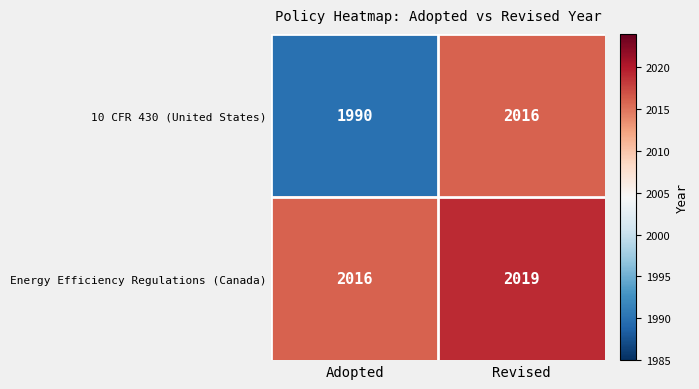

Which series has the largest total across all categories?

Energy Efficiency Regulations (Canada)